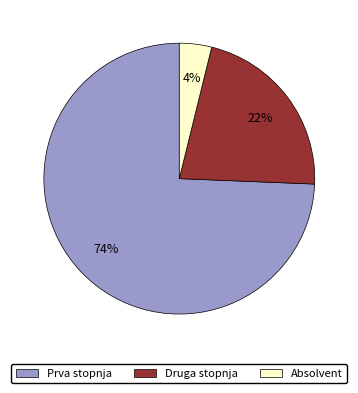

Is the sum of Druga stopnja and Prva stopnja greater than half?

Yes